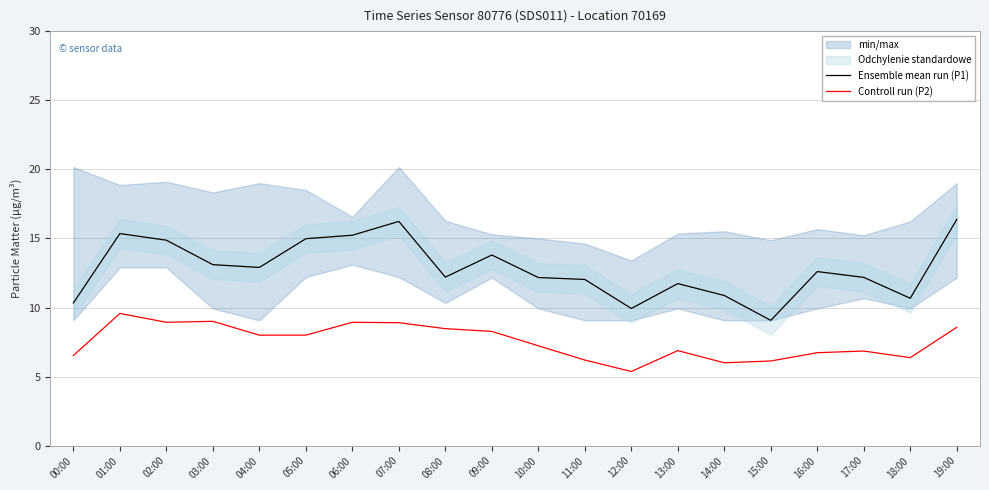

Reading left to right, transcribe all the data shown in this chart.

Ensemble mean run (P1): 10.3	15.3	14.9	13.1	12.9	15.0	15.2	16.2	12.2	13.8	12.2	12.0	9.9	11.7	10.9	9.1	12.6	12.2	10.7	16.4
Controll run (P2): 6.5	9.6	8.9	9.0	8.0	8.0	8.9	8.9	8.5	8.3	7.2	6.2	5.4	6.9	6.0	6.1	6.7	6.8	6.4	8.6